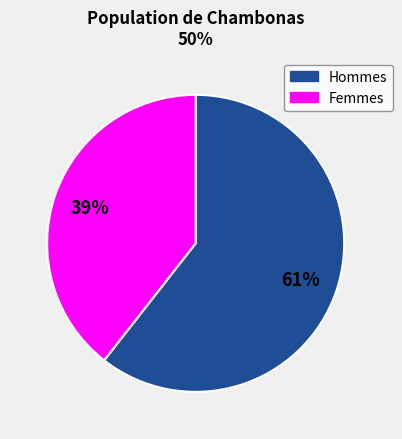

How many segments does this pie chart have?

2